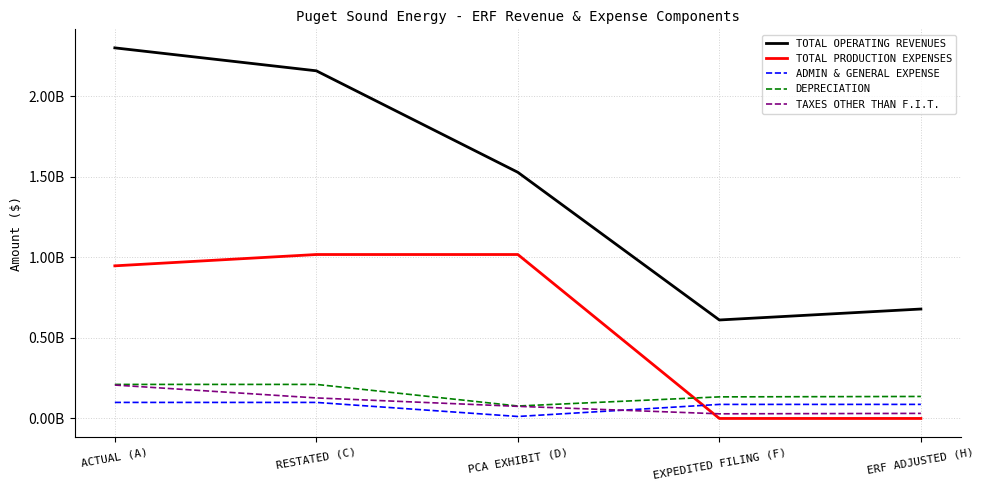

What is the spread (max minus min) of values at PCA EXHIBIT (D)?

1515483045.3